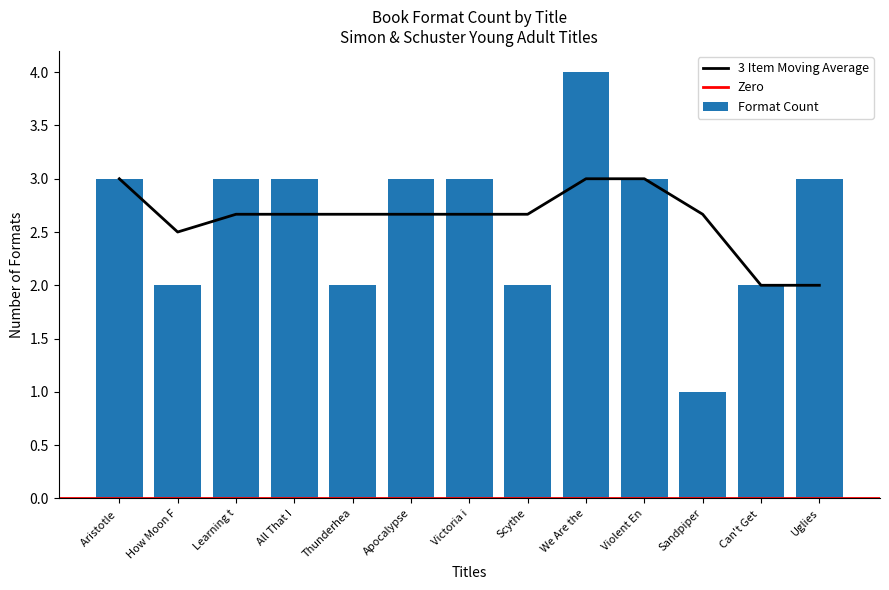

Reading left to right, list all the values displayed in this chart.

3	2	3	3	2	3	3	2	4	3	1	2	3